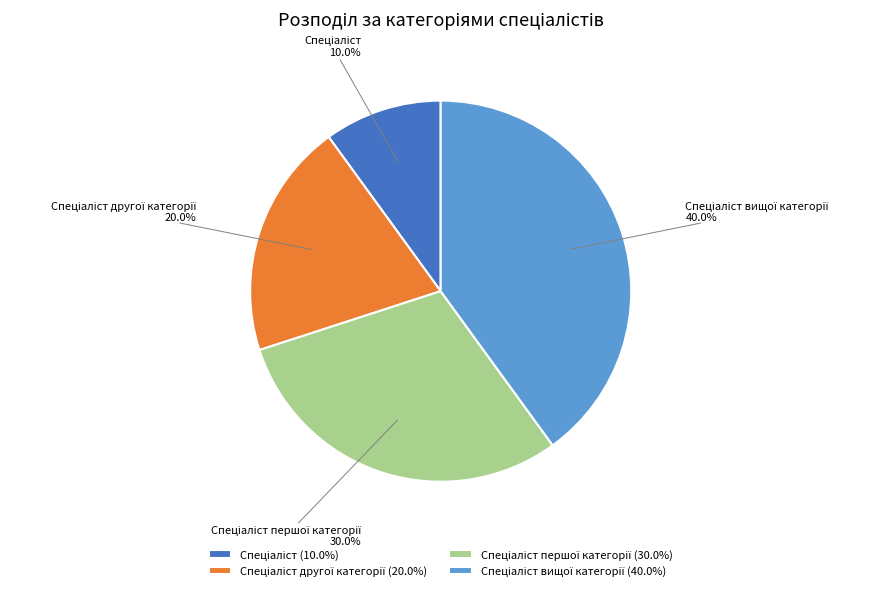

Count the number of slices in the pie.

4